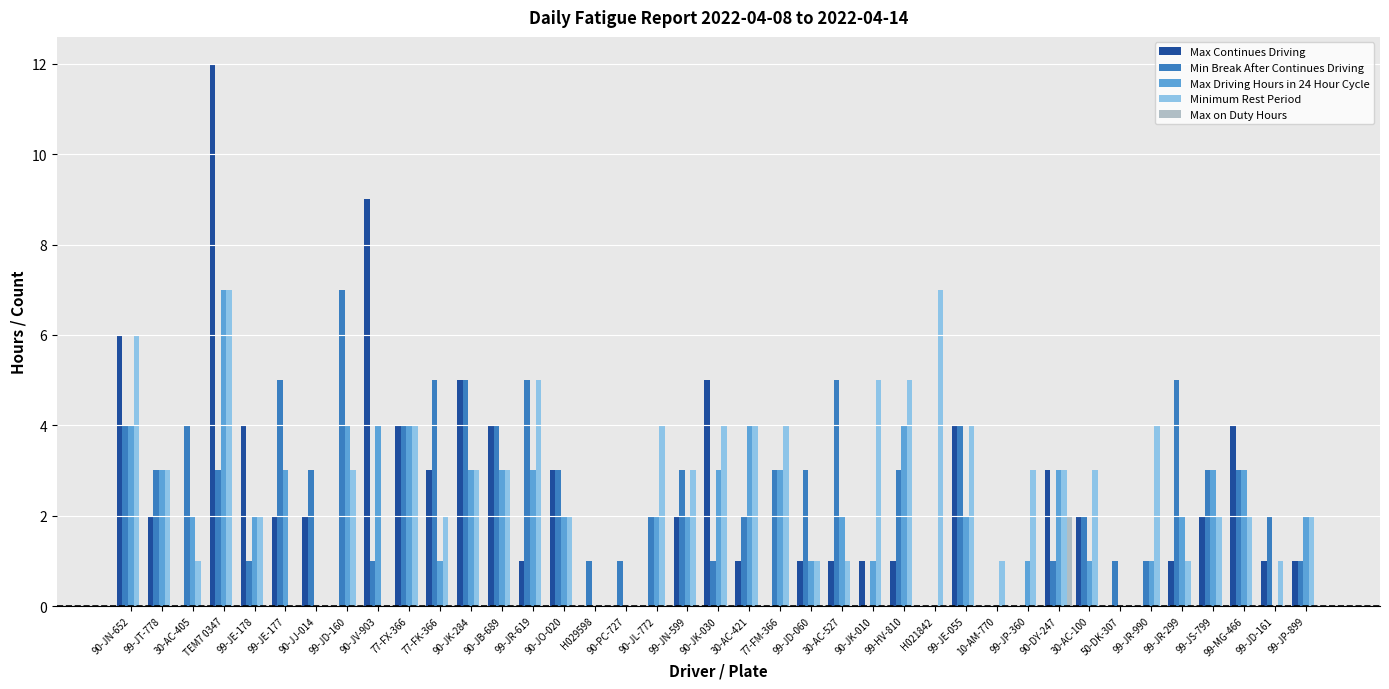

At which category does the chart reach its peak across all series?

TEM7 0347